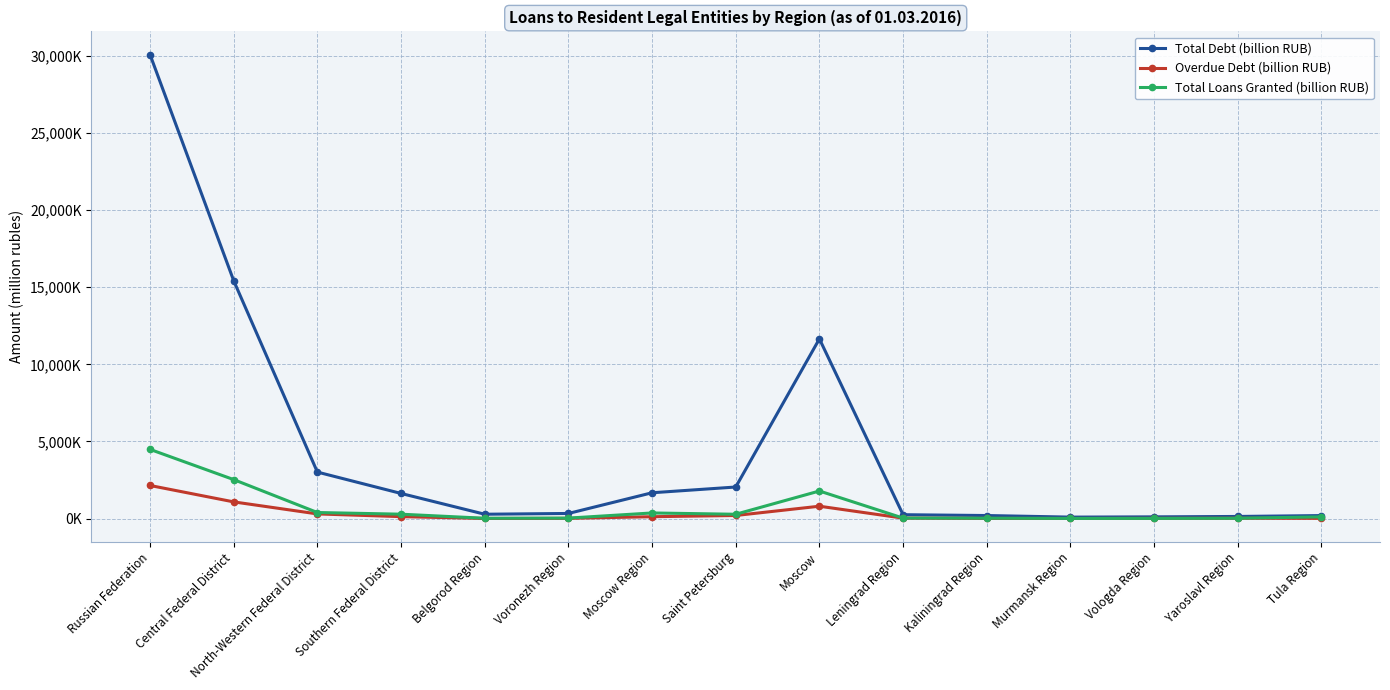

What is the label of the 15th point from the left?

Tula Region